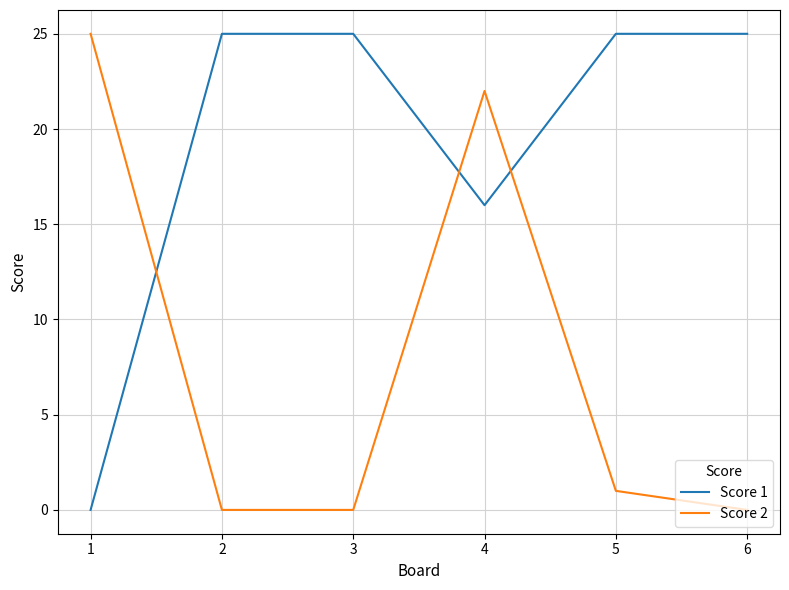

What are all the series names shown in the legend?

Score 1, Score 2